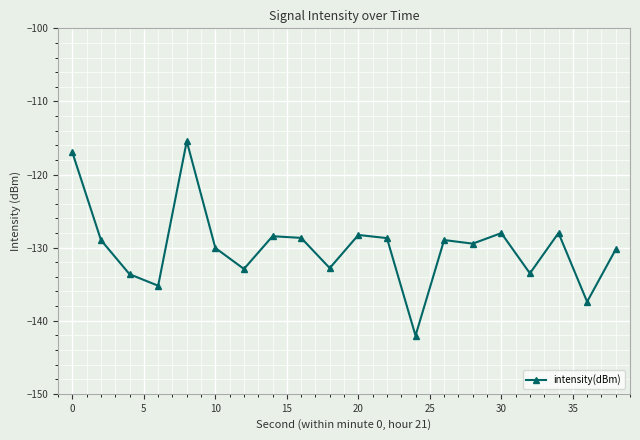

What is the value of the 17th point from the left?

-133.5